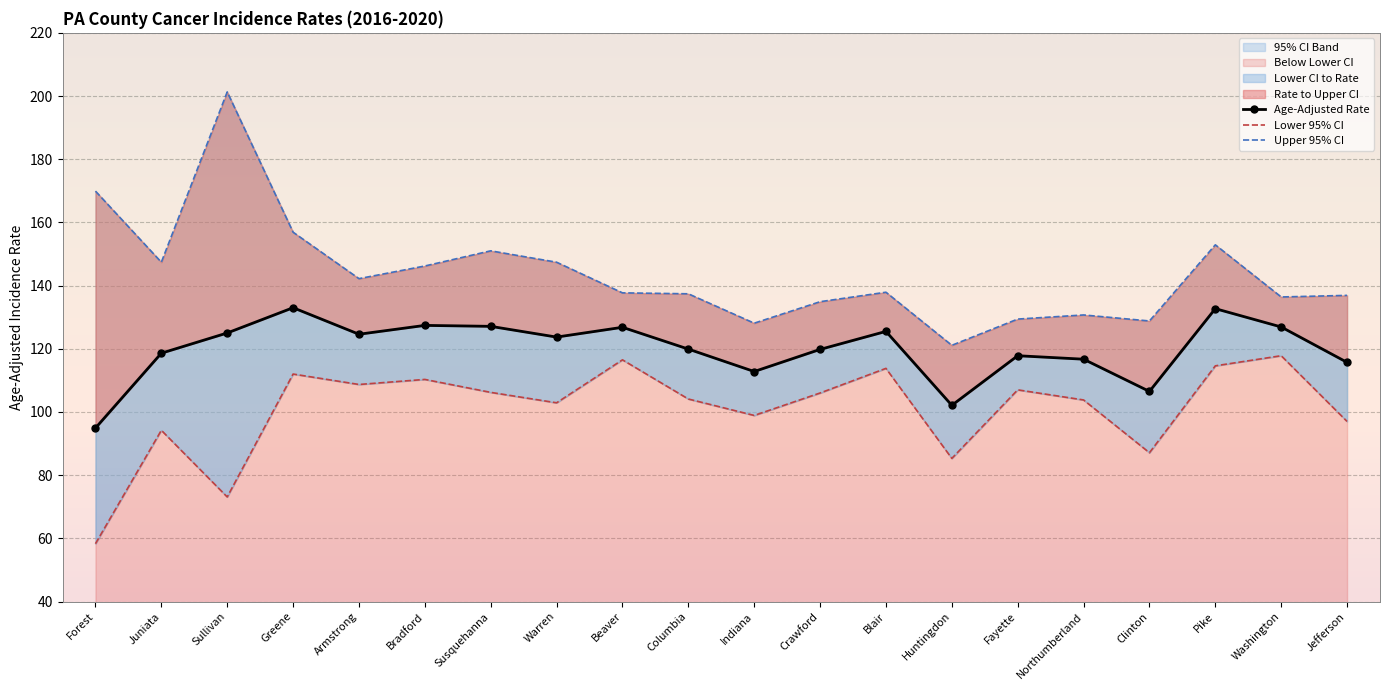

What is the maximum value shown in the chart?

201.3